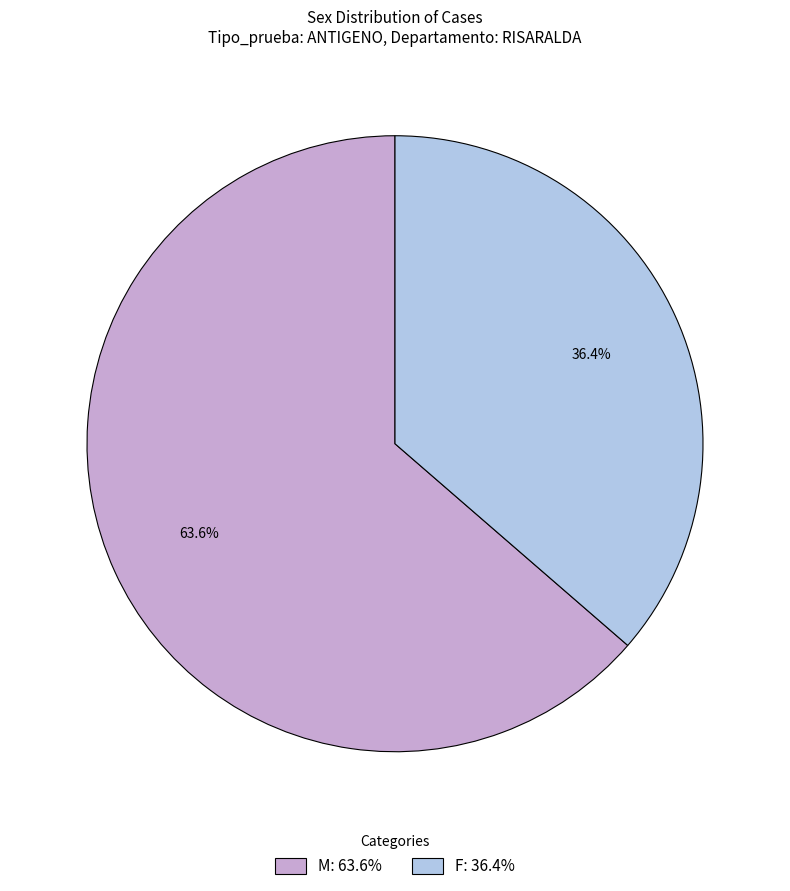

What percentage is NOT represented by F?

63.6%